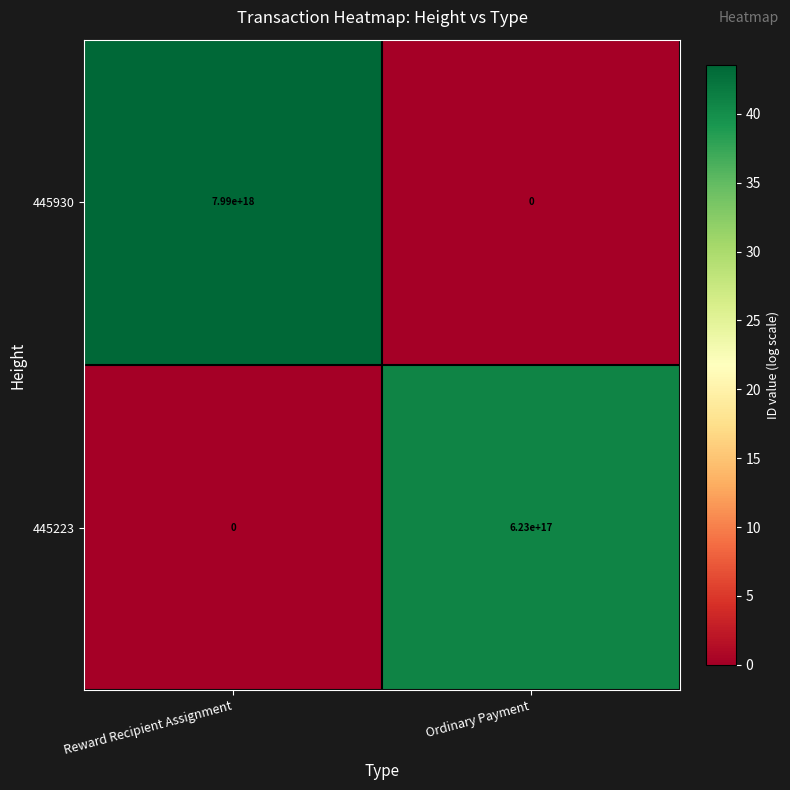

How many data points does each series have?

2